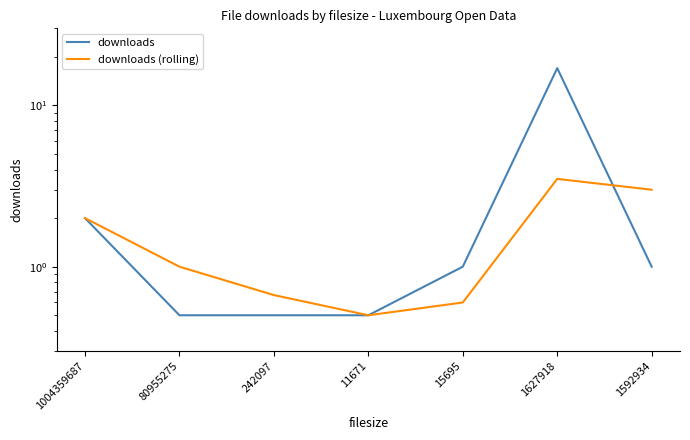

How many data points in downloads (rolling) are less than 1?

3